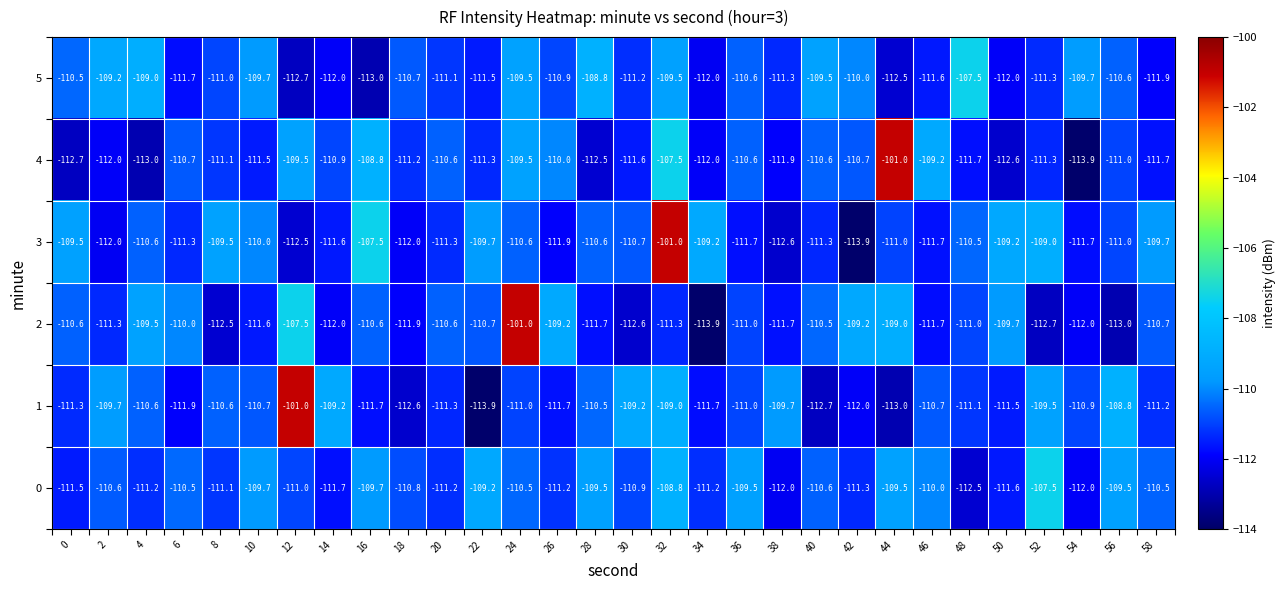

Is it true that 1 equals -110.7 at 10?

True